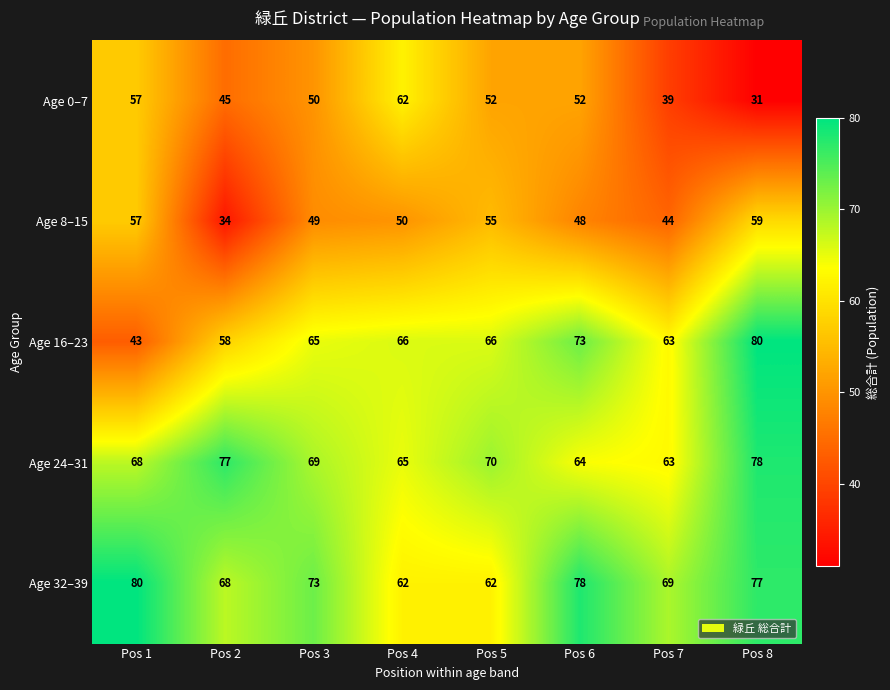

Which series has the largest total across all categories?

Age 32–39